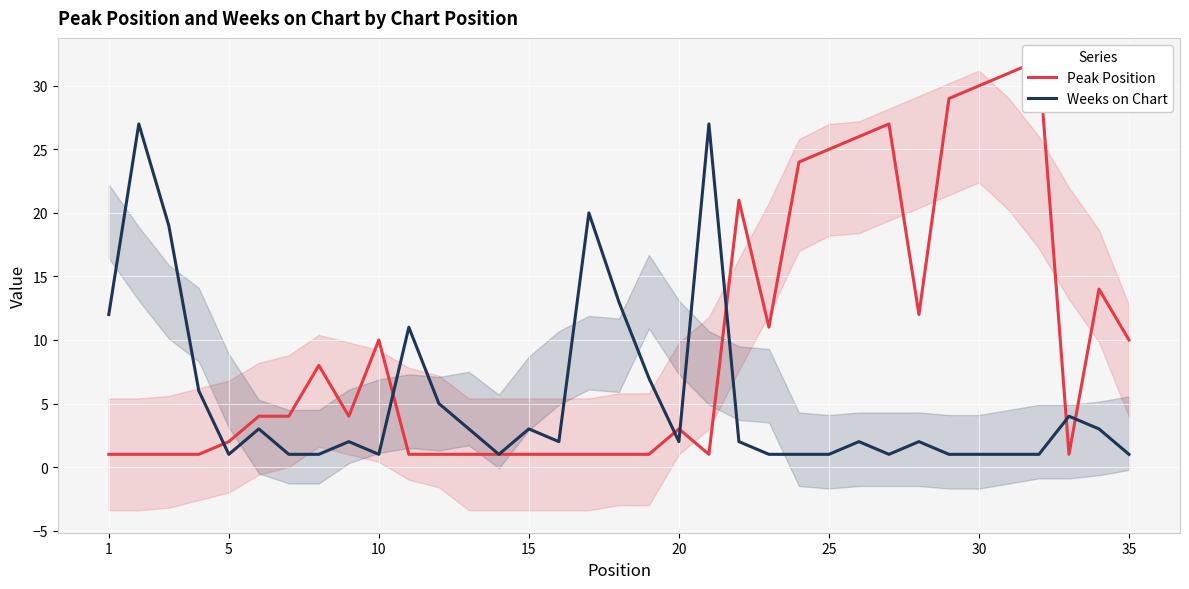

What is the highest value of the Weeks on Chart series?

27